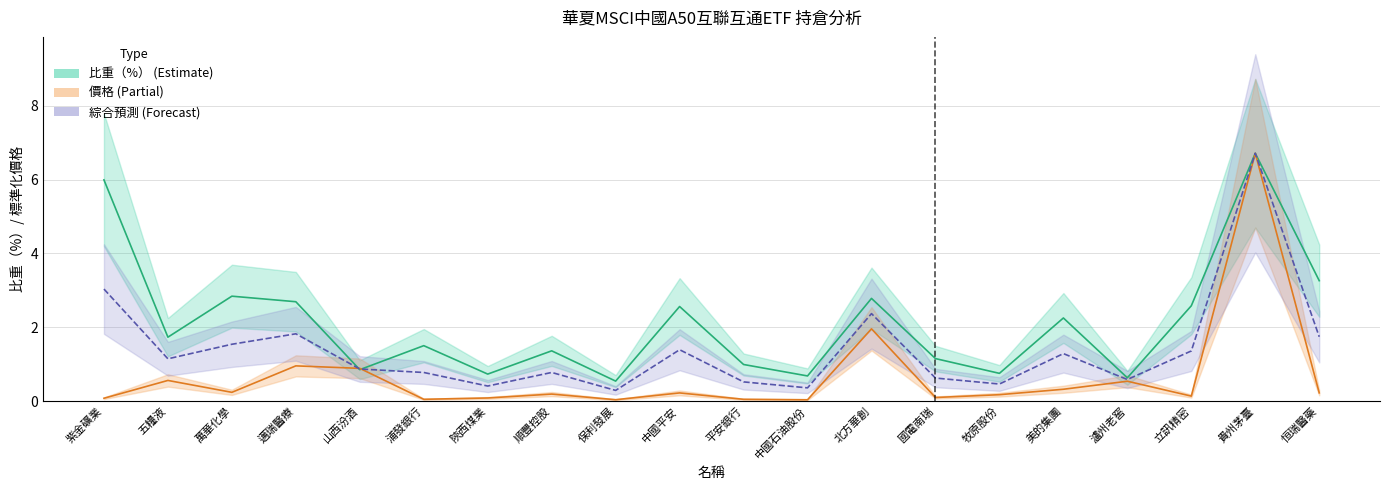

True or false: 價格（標準化） has a value of 1.6 at 山西汾酒.

False